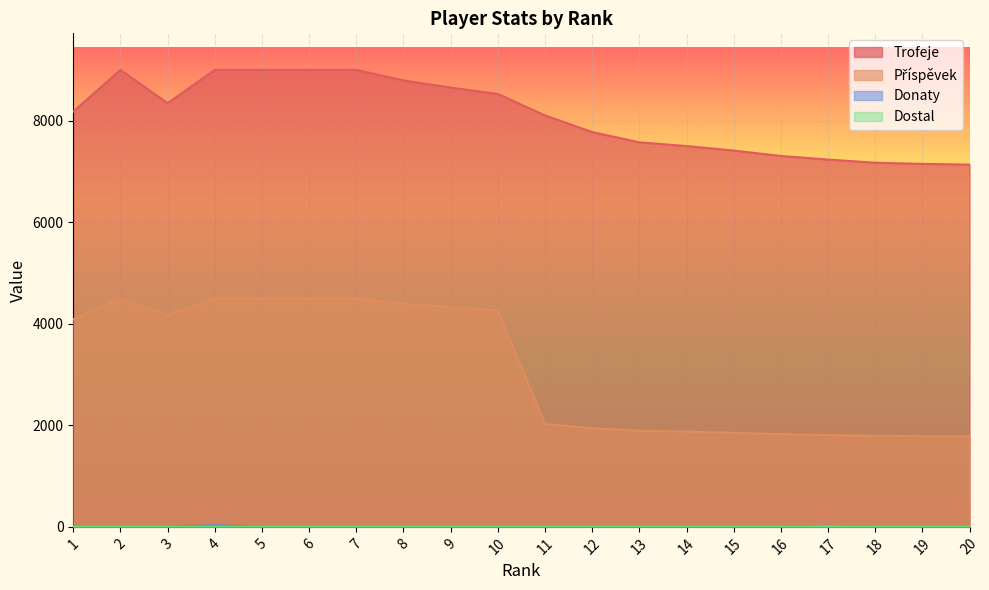

Which series has the widest spread of values?

Příspěvek